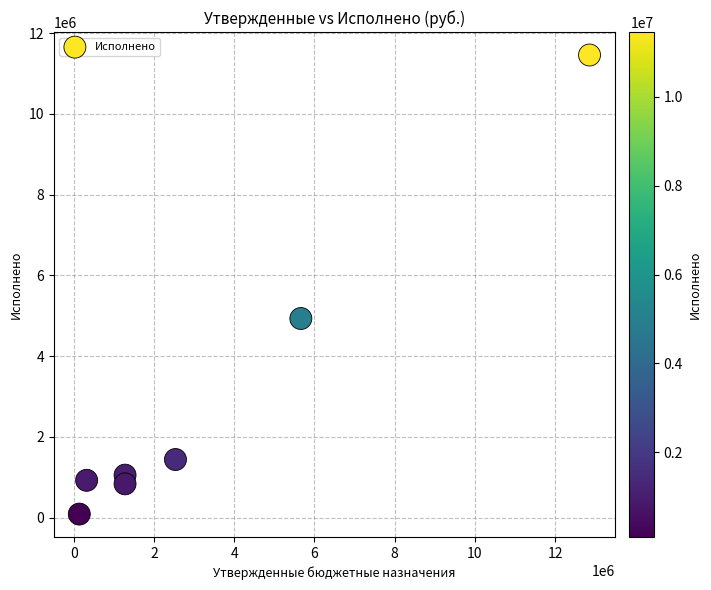

What is the range of X values (max minus min)?

12721800.0